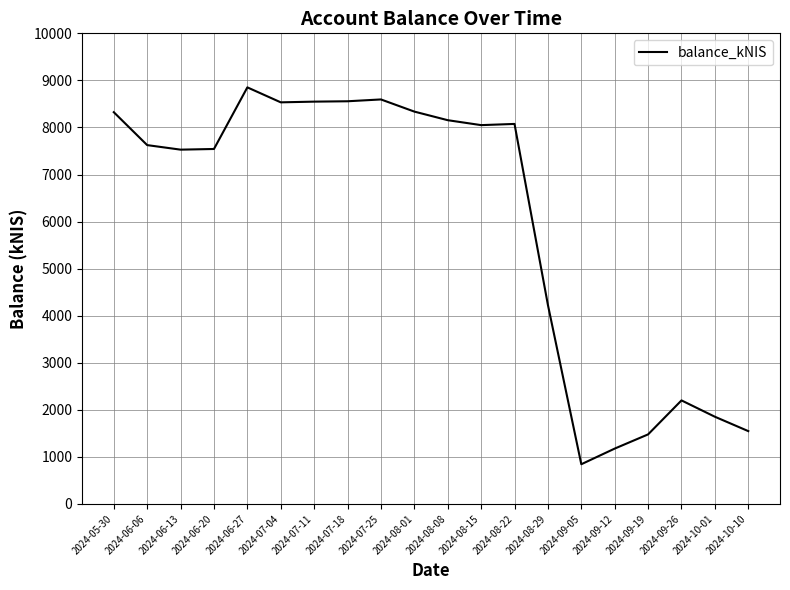

Count the number of categories in the chart.

20